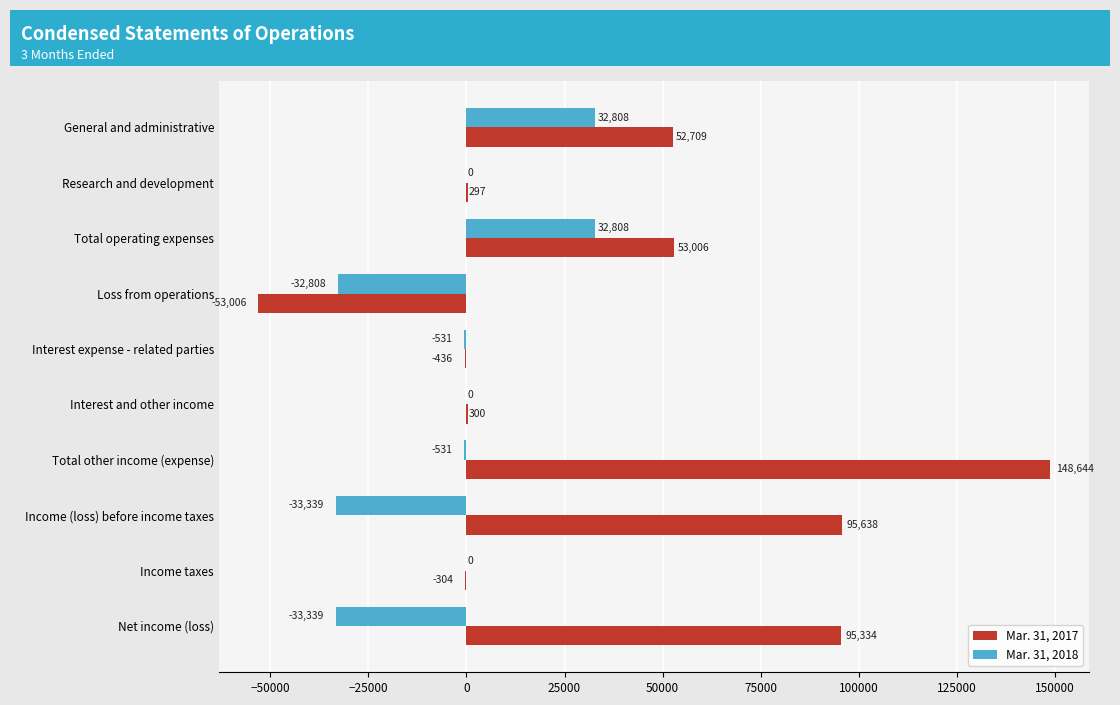

What is the sum of all Mar. 31, 2018 values?

-34932